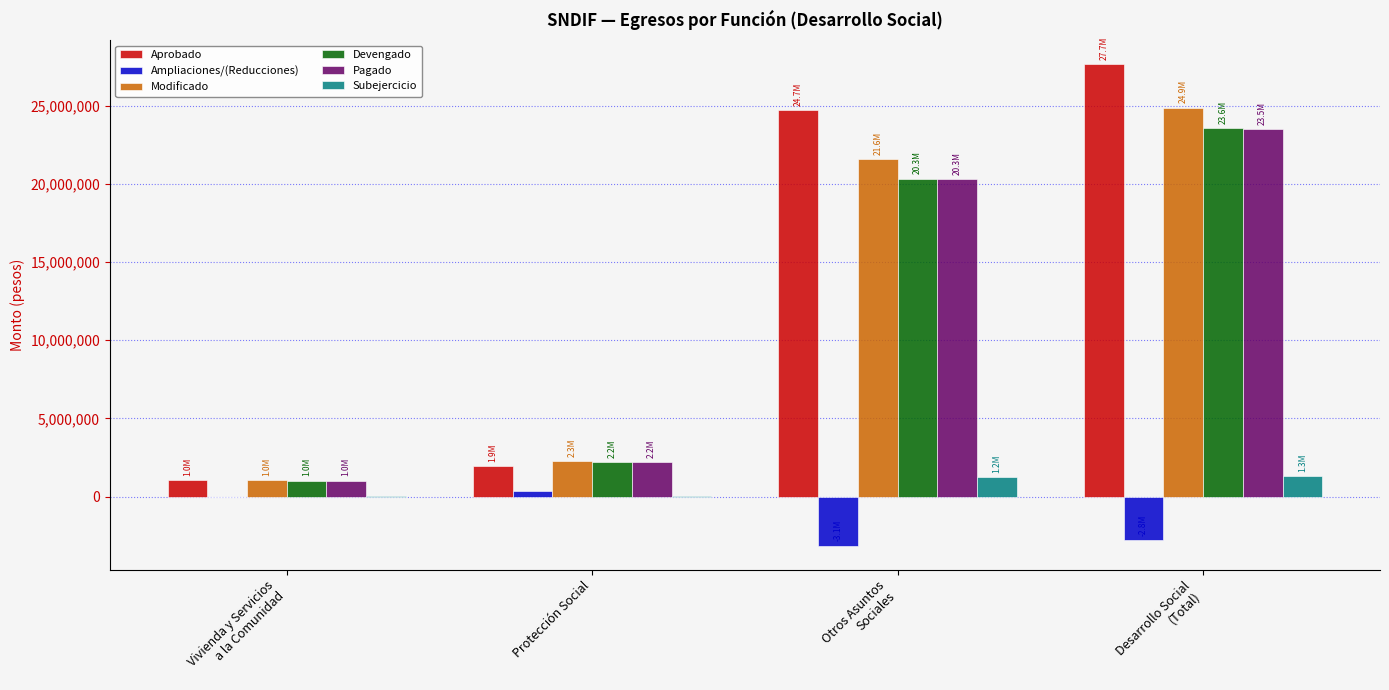

Count the number of data series in this chart.

6